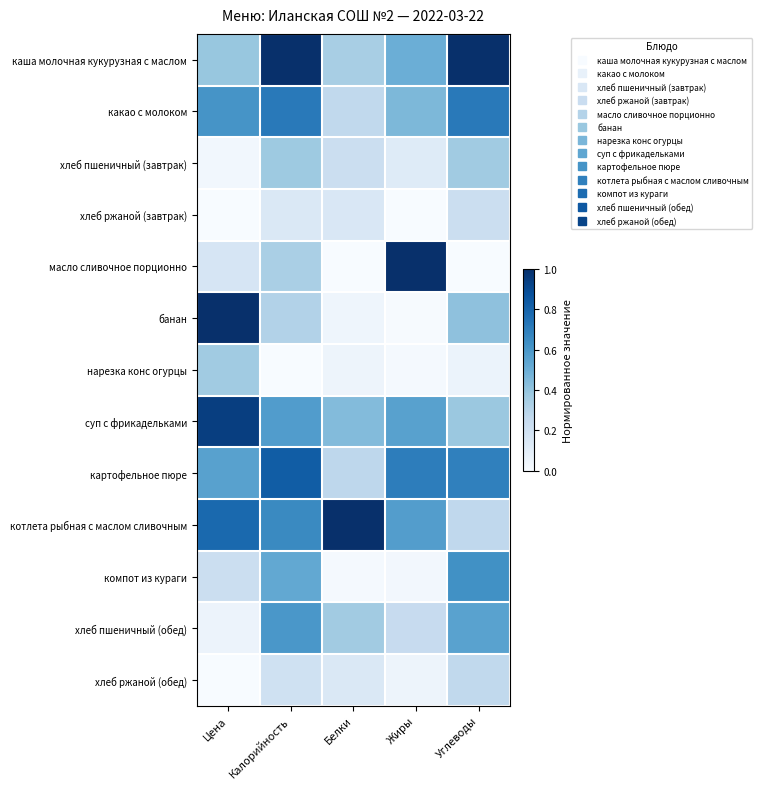

Reading right to left, list all the values displayed in this chart.

каша молочная кукурузная с маслом: Углеводы=1.0	Жиры=0.5	Белки=0.3	Калорийность=1.0	Цена=0.4
какао с молоком: Углеводы=0.7	Жиры=0.5	Белки=0.3	Калорийность=0.7	Цена=0.6
хлеб пшеничный (завтрак): Углеводы=0.4	Жиры=0.1	Белки=0.2	Калорийность=0.4	Цена=0.0
хлеб ржаной (завтрак): Углеводы=0.2	Жиры=0.0	Белки=0.2	Калорийность=0.1	Цена=0.0
масло сливочное порционно: Углеводы=0.0	Жиры=1.0	Белки=0.0	Калорийность=0.3	Цена=0.2
банан: Углеводы=0.4	Жиры=0.0	Белки=0.0	Калорийность=0.3	Цена=1.0
нарезка конс огурцы: Углеводы=0.1	Жиры=0.0	Белки=0.0	Калорийность=0.0	Цена=0.4
суп с фрикадельками: Углеводы=0.4	Жиры=0.6	Белки=0.4	Калорийность=0.6	Цена=0.9
картофельное пюре: Углеводы=0.7	Жиры=0.7	Белки=0.3	Калорийность=0.8	Цена=0.6
котлета рыбная с маслом сливочным: Углеводы=0.3	Жиры=0.6	Белки=1.0	Калорийность=0.7	Цена=0.8
компот из кураги: Углеводы=0.6	Жиры=0.0	Белки=0.0	Калорийность=0.5	Цена=0.2
хлеб пшеничный (обед): Углеводы=0.6	Жиры=0.2	Белки=0.4	Калорийность=0.6	Цена=0.1
хлеб ржаной (обед): Углеводы=0.3	Жиры=0.0	Белки=0.1	Калорийность=0.2	Цена=0.0